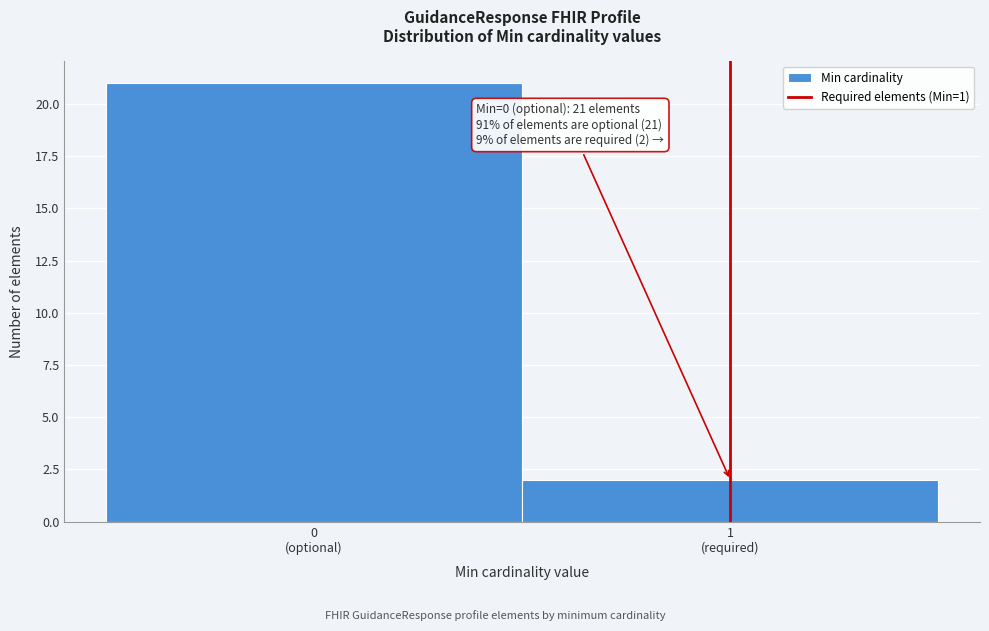

Reading right to left, transcribe all the data shown in this chart.

2	21